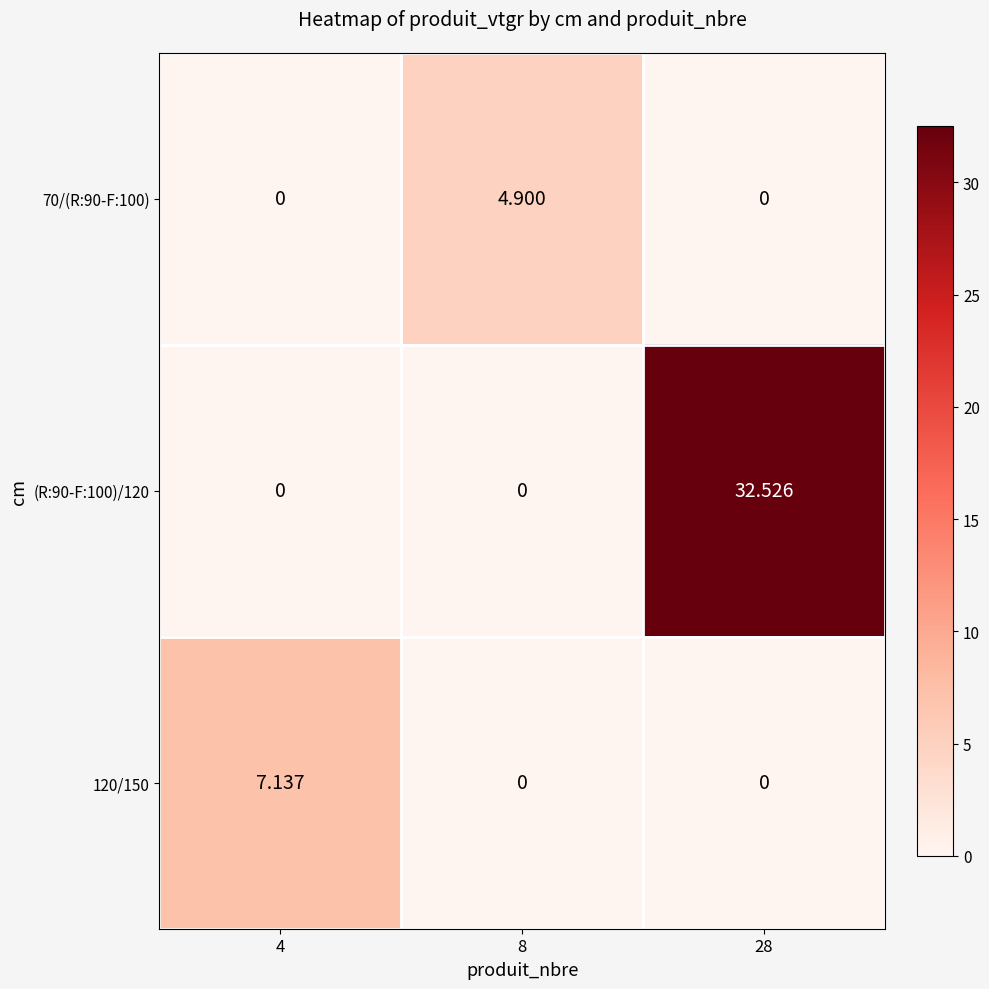

Which has a higher value, 8 or 4?

8